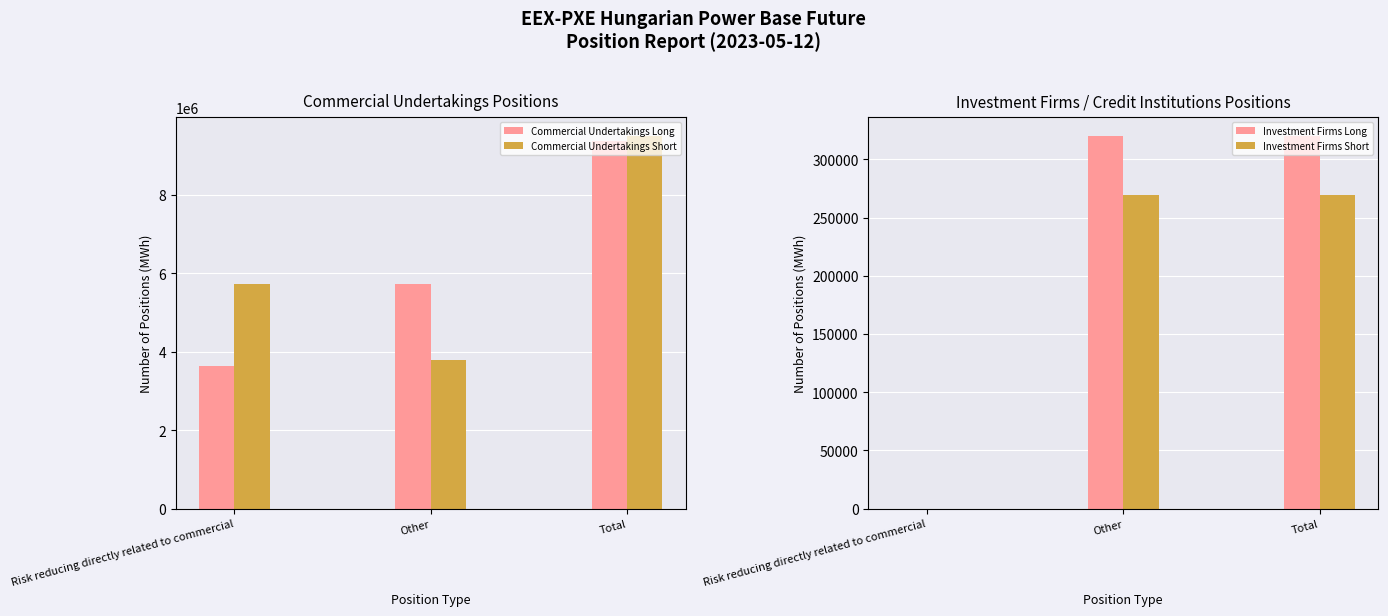

Which series has the widest spread of values?

Commercial Undertakings Long